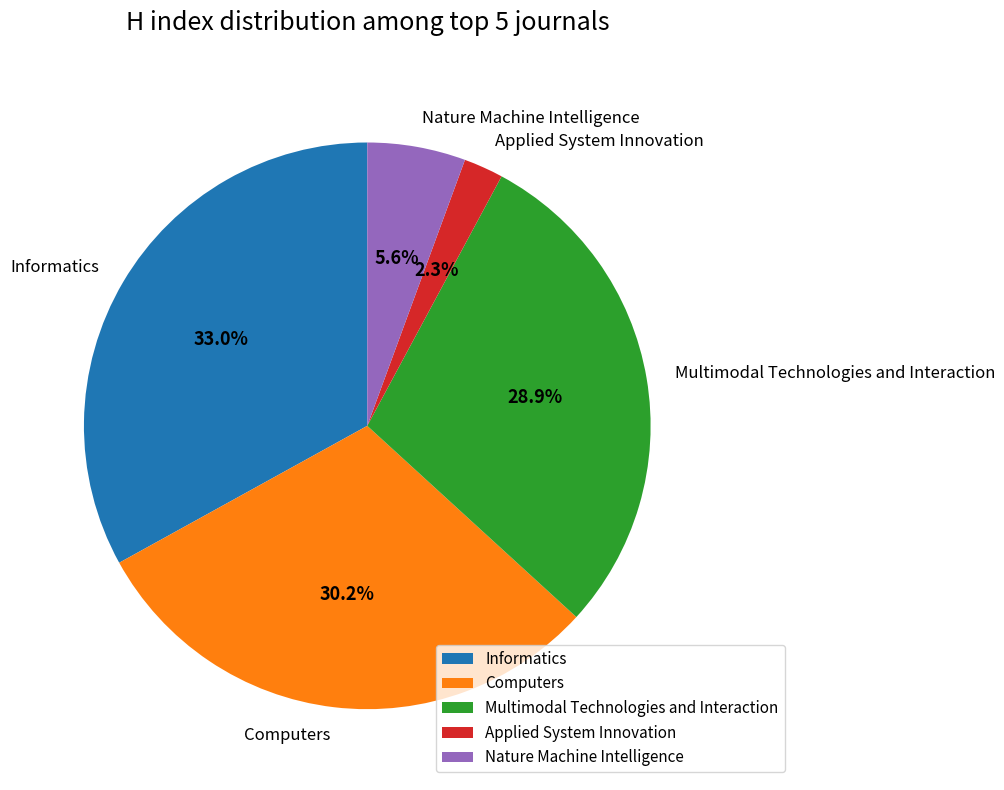

True or false: Applied System Innovation accounts for 2% of the total.

True